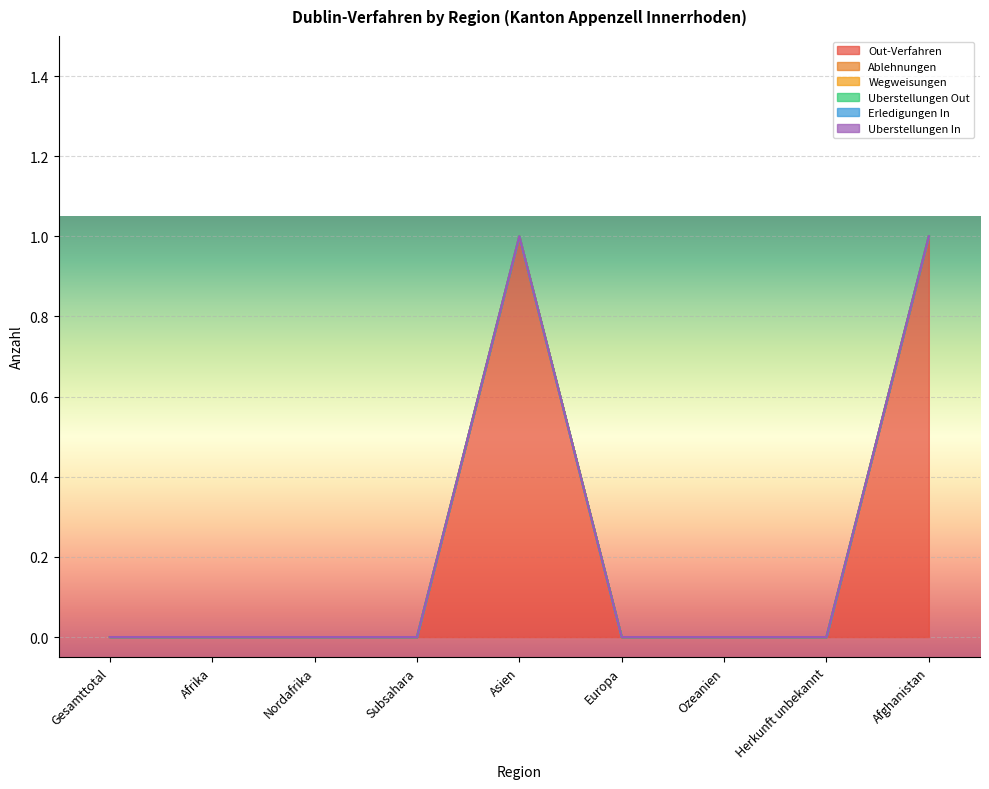

True or false: Wegweisungen and Ablehnungen cross at least once.

False